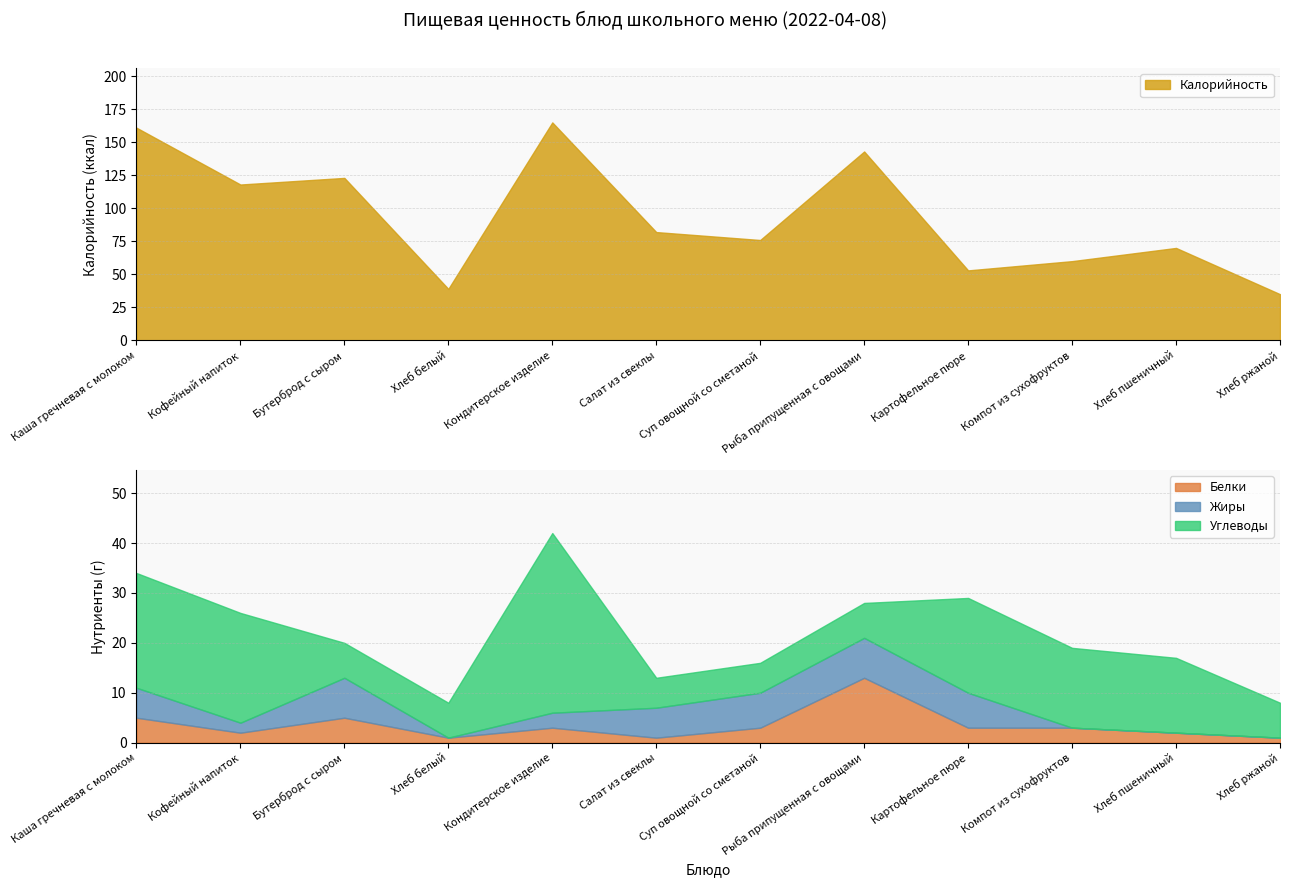

Between Каша гречневая с молоком and Хлеб белый, which series saw the biggest shift?

Калорийность